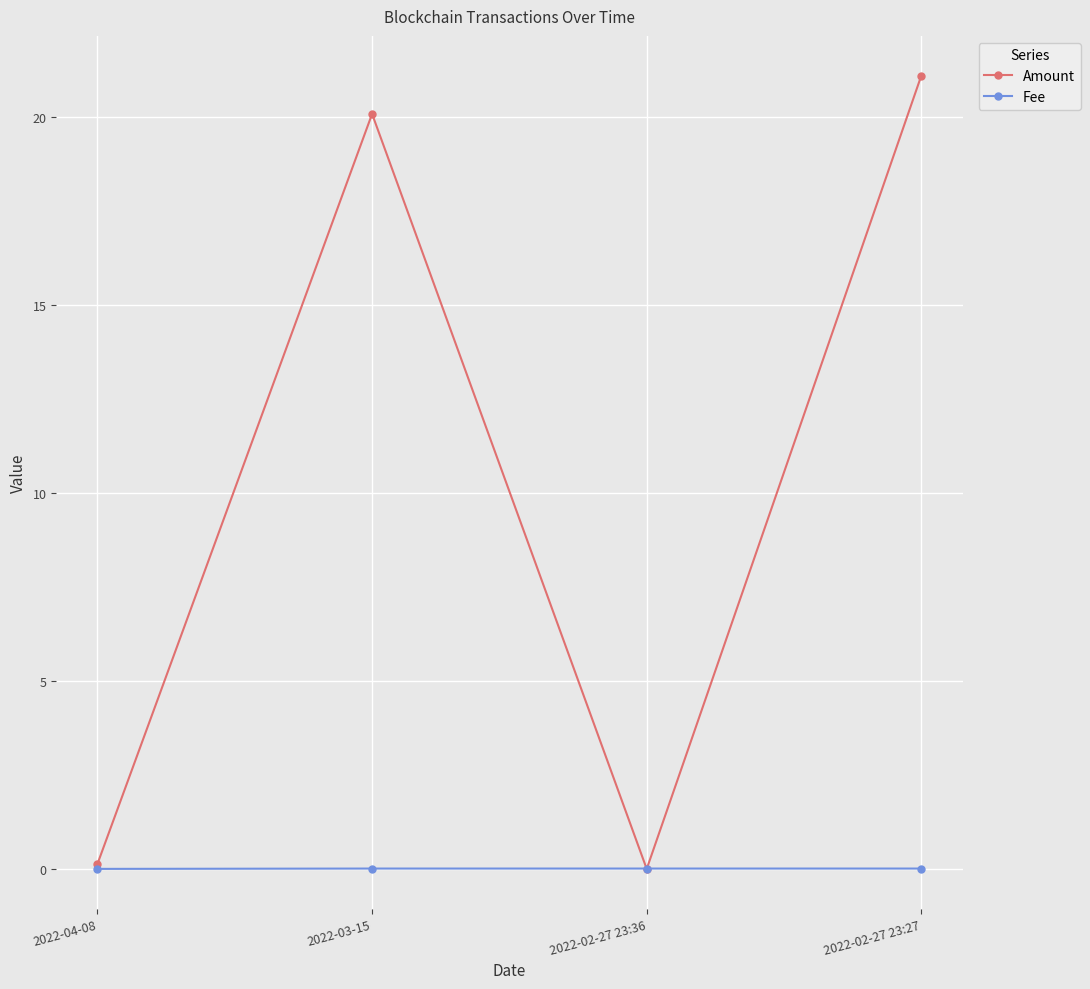

At which category is the sum across all series the highest?

2022-02-27 23:27